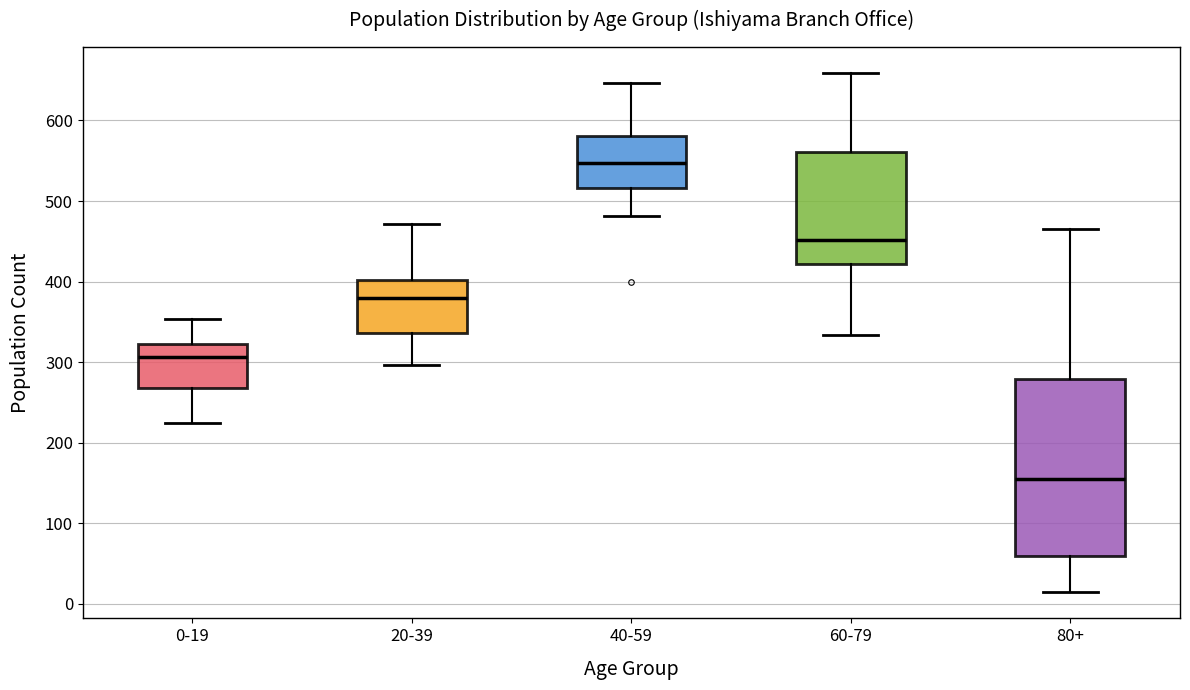

Which box has the highest median line?

40-59